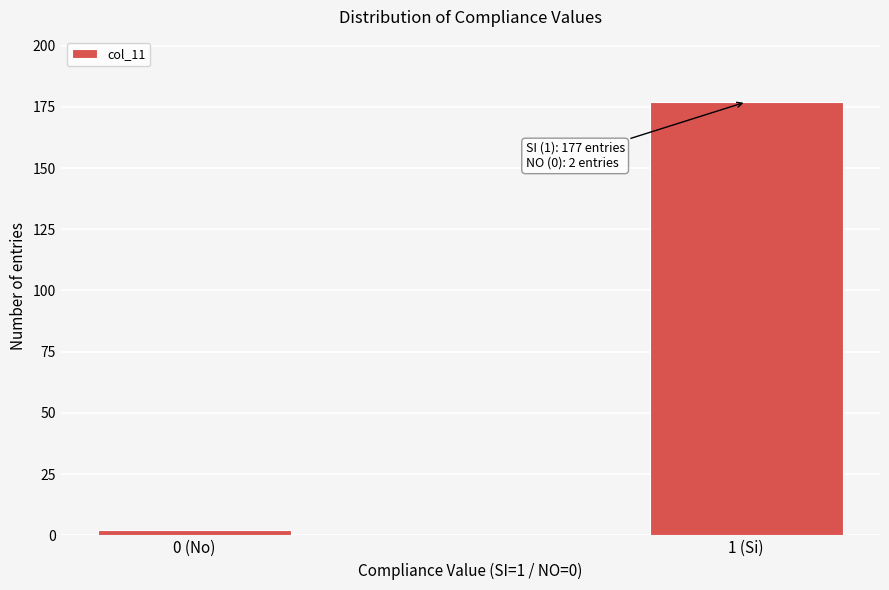

Reading right to left, transcribe all the data shown in this chart.

177	2